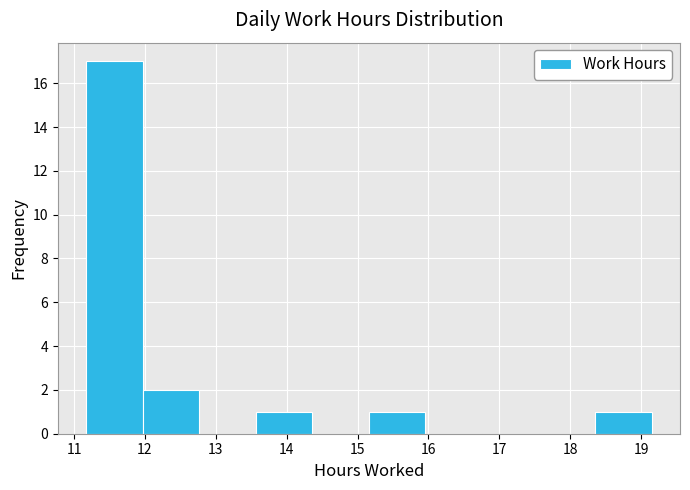

Reading left to right, list every bar in this chart as the range it spans on the x-axis followed by its height. Neither the bar edges nor the heights are printed on the chart, so give them approximately, as read against the axes.

11.2 to 12.0: 17
12.0 to 12.8: 2
12.8 to 13.6: 0
13.6 to 14.4: 1
14.4 to 15.2: 0
15.2 to 16.0: 1
16.0 to 16.8: 0
16.8 to 17.6: 0
17.6 to 18.4: 0
18.4 to 19.2: 1